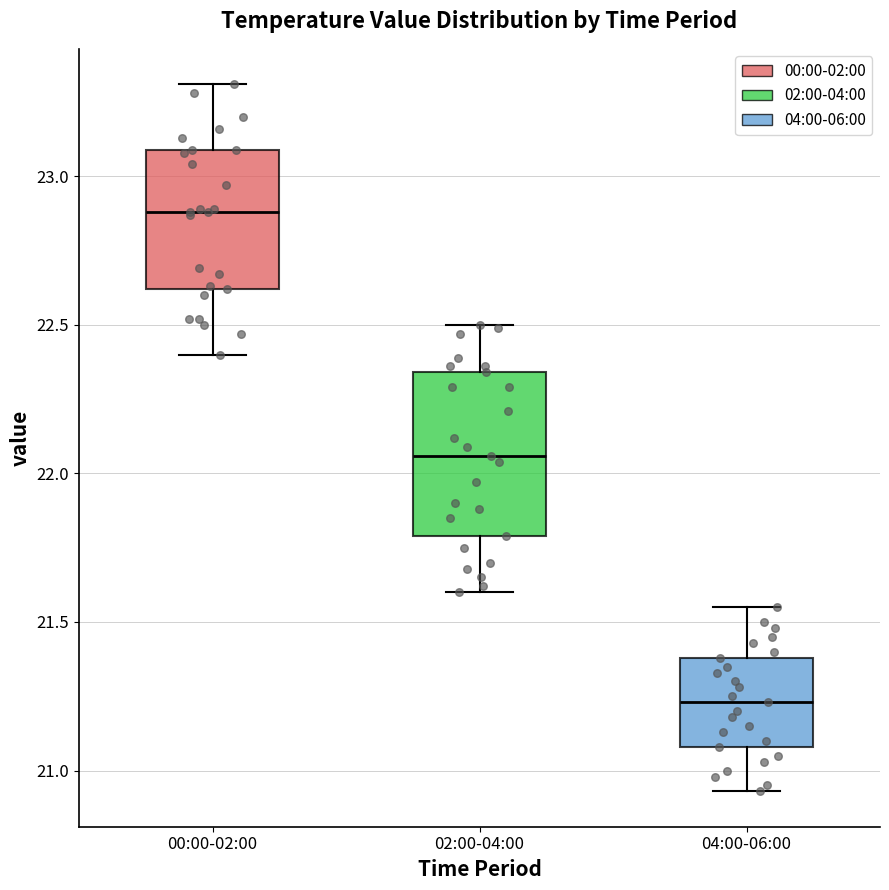

Reading left to right, transcribe this box plot: for each box, give where its median line is, the range the box spans, and where its two whiskers end, as read against the y-axis. The values are not printed on the chart, so give them approximately, as read against the axis.

00:00-02:00: median 22.90, box 22.60 to 23.10, whiskers 22.40 to 23.30
02:00-04:00: median 22.05, box 21.80 to 22.35, whiskers 21.60 to 22.50
04:00-06:00: median 21.25, box 21.10 to 21.40, whiskers 20.95 to 21.55